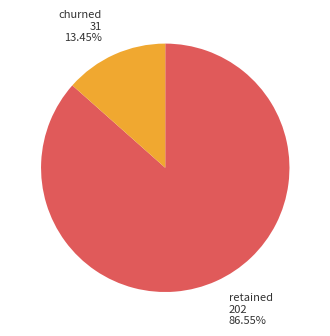

Approximately how many times larger is the value at retained compared to churned?

6.4